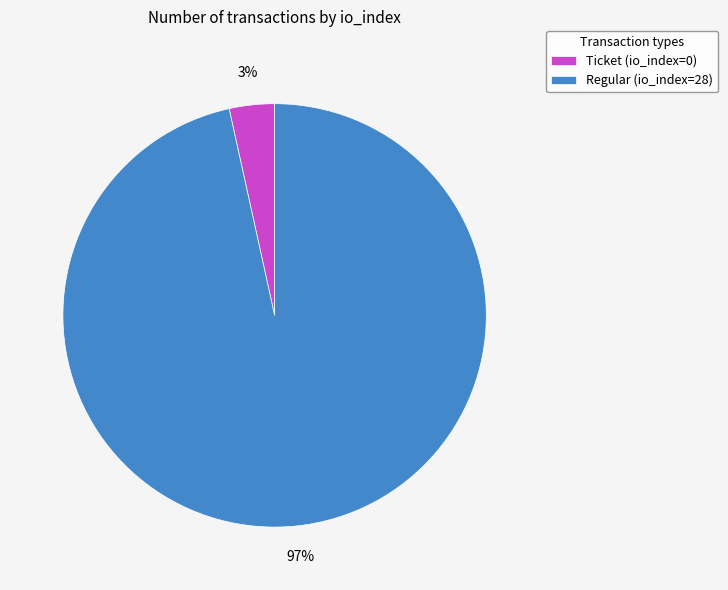

Between Regular (io_index=28) and Ticket (io_index=0), which is larger?

Regular (io_index=28)